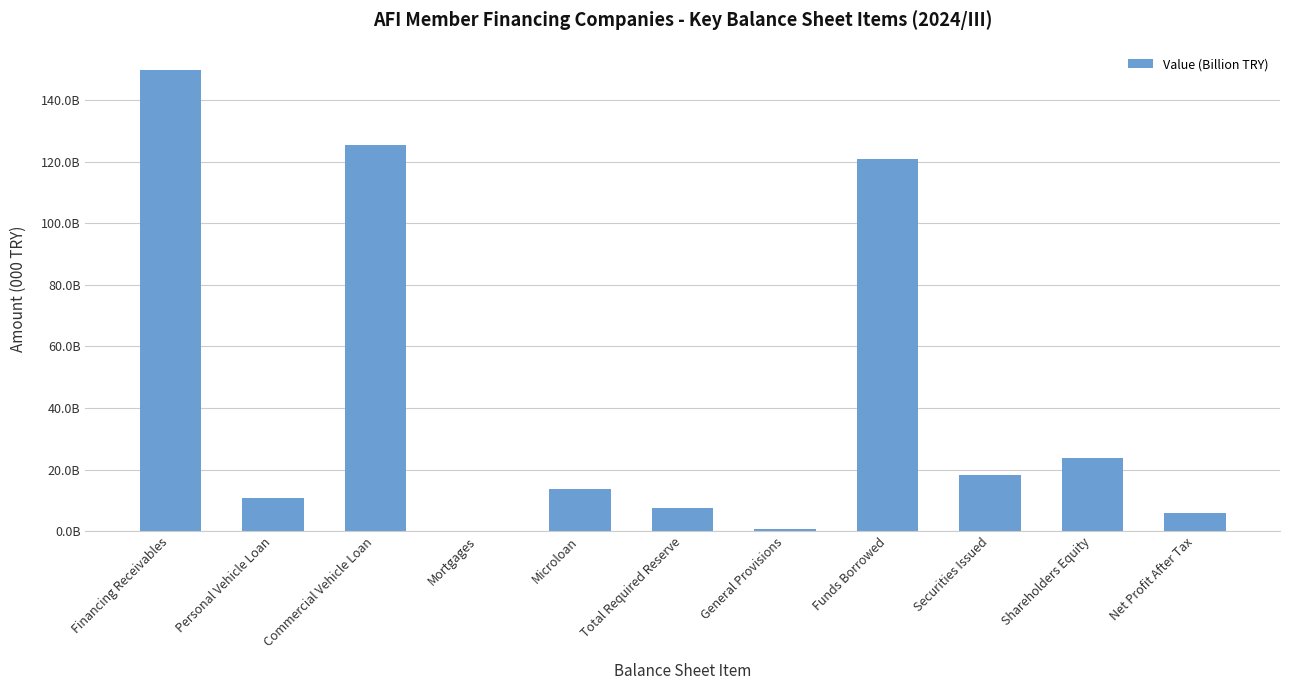

What is the label of the 2nd bar from the left?

Personal Vehicle Loan